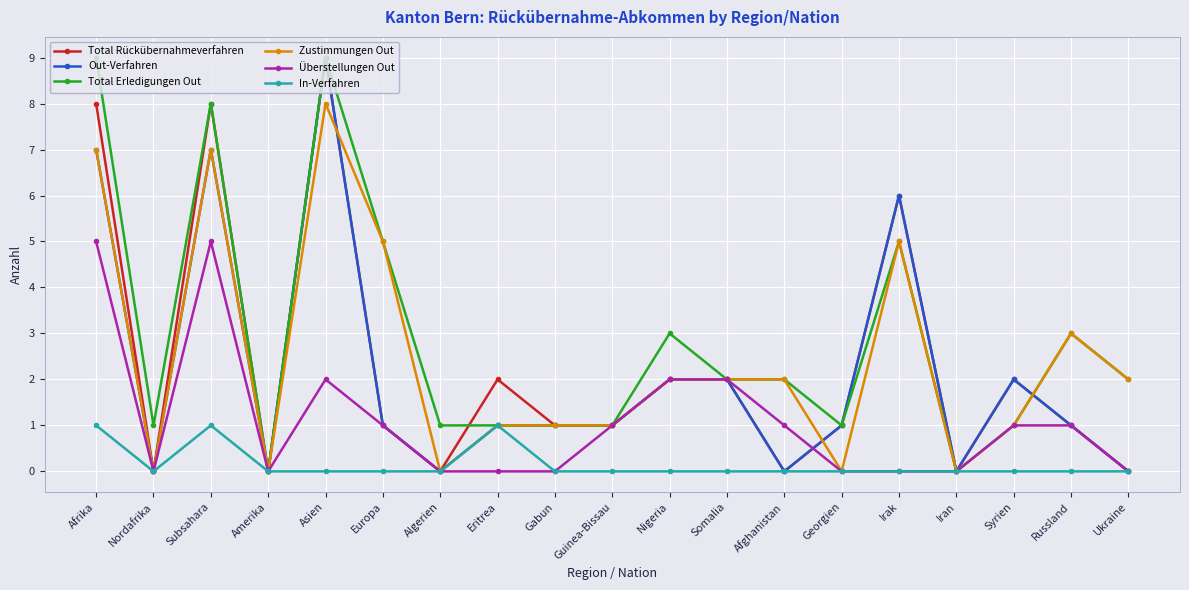

True or false: Total Rückübernahmeverfahren has a value of 2 at Nigeria.

True